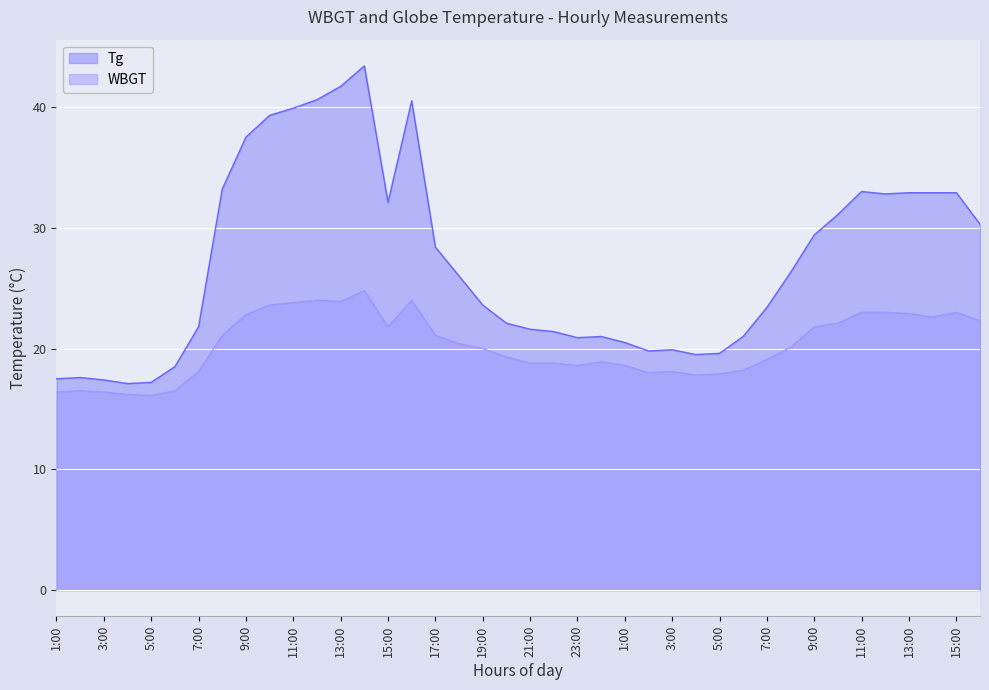

At how many categories does at least one series exceed 31?

15